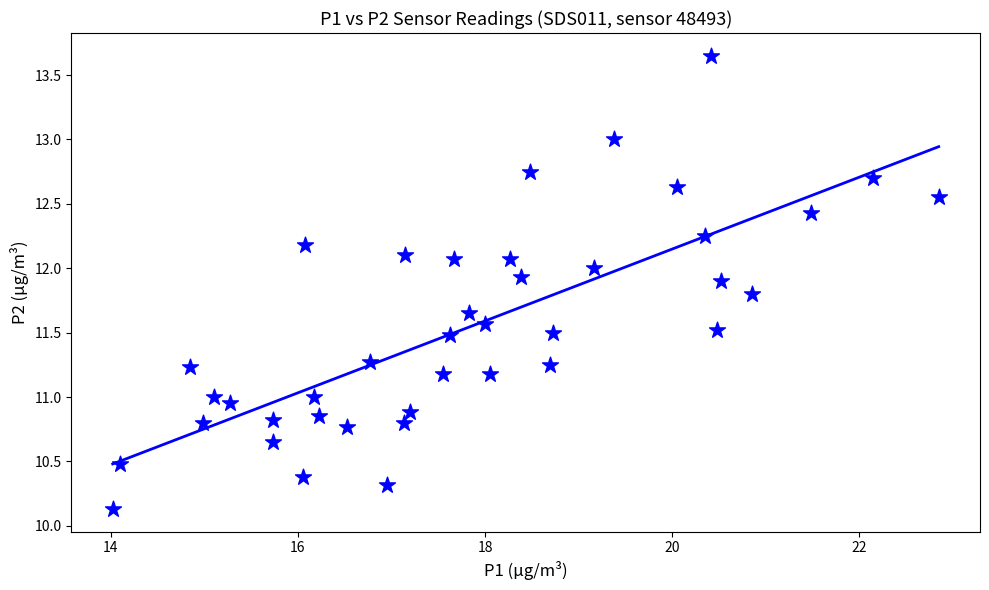

What is the range of Y values (max minus min)?

3.5